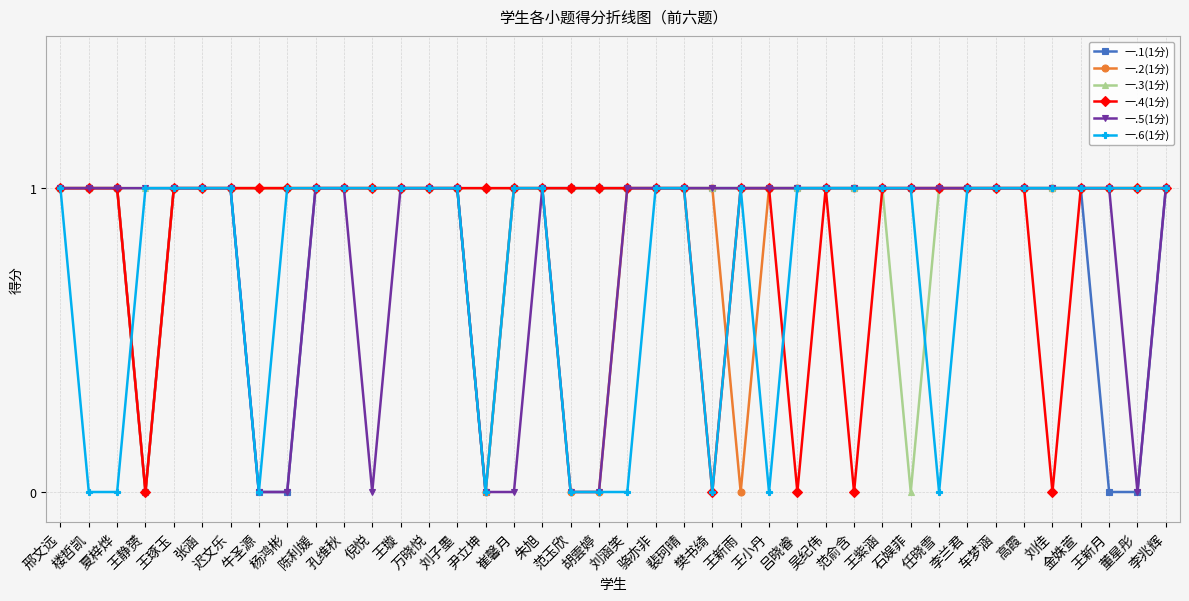

What is the total value across all series at 崔馨月?

5